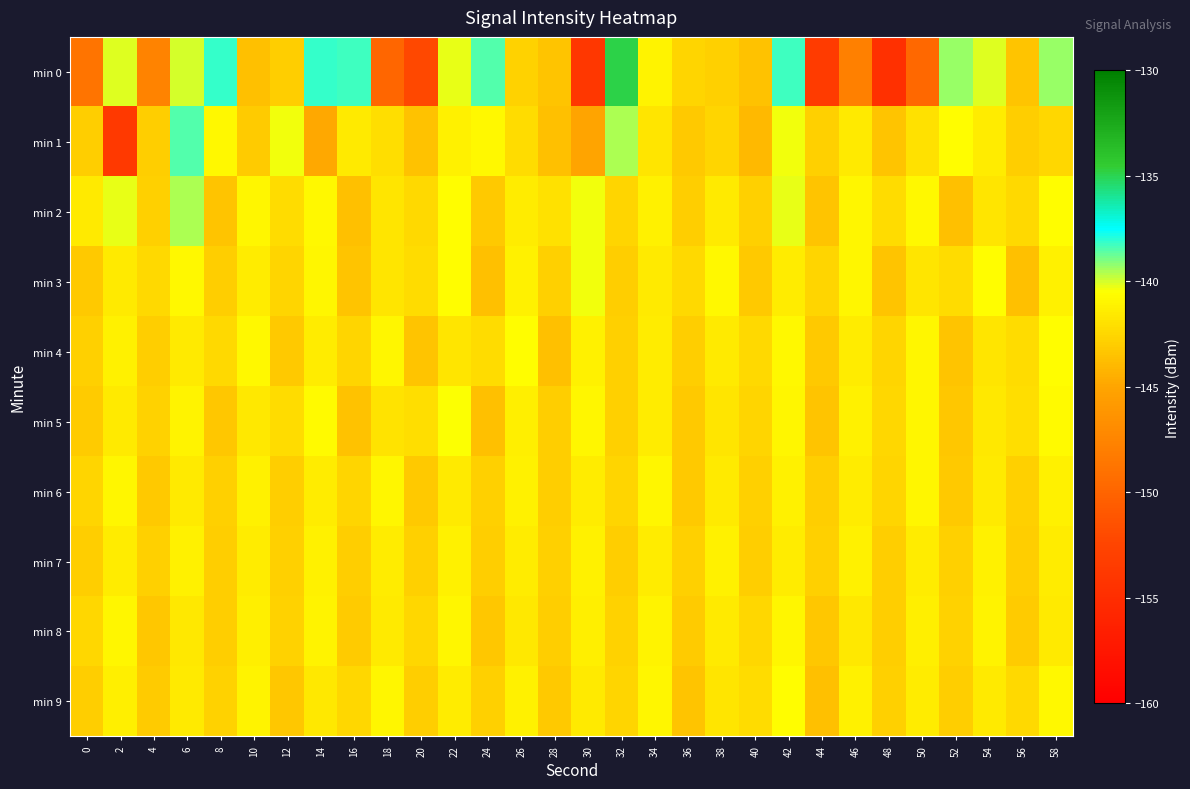

What is the difference between the highest and lowest values at 24?

5.1